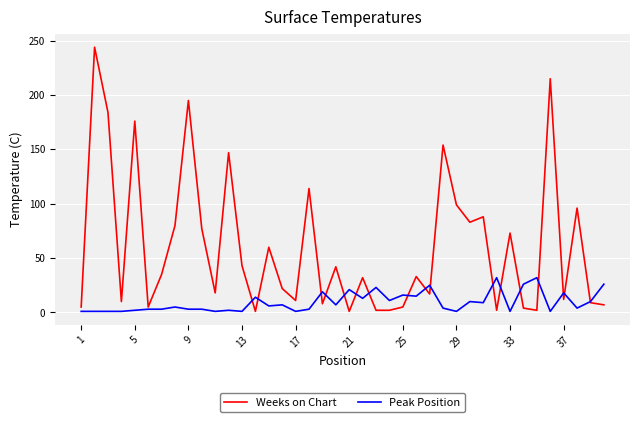

What is the sum of all Weeks on Chart values?

2413